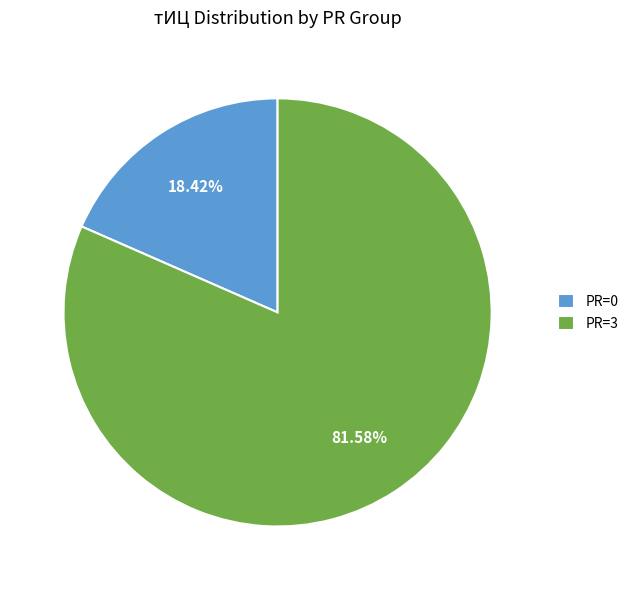

Is the sum of PR=0 and PR=3 greater than half?

Yes